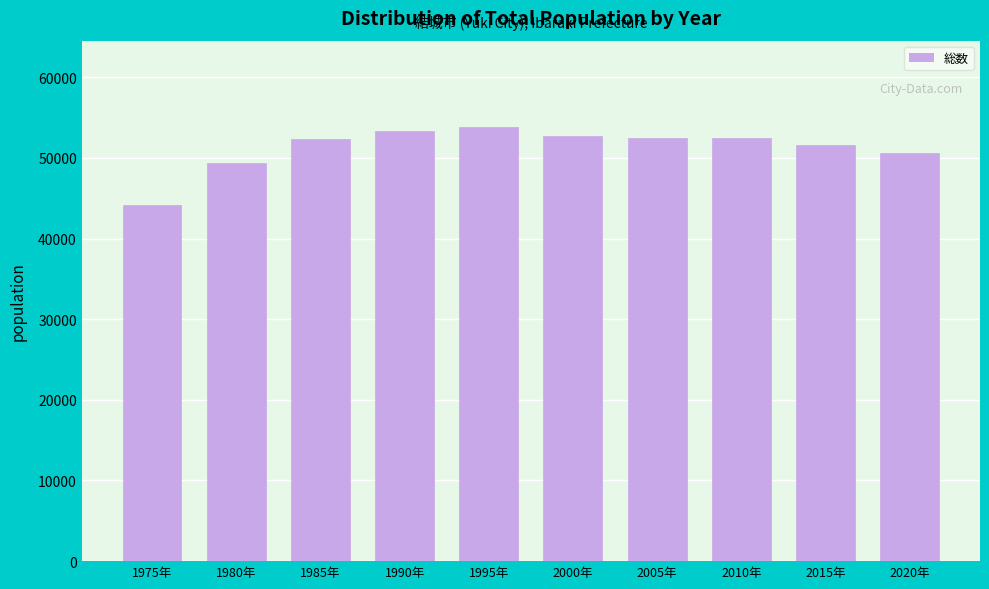

What is the greatest value displayed?

53777